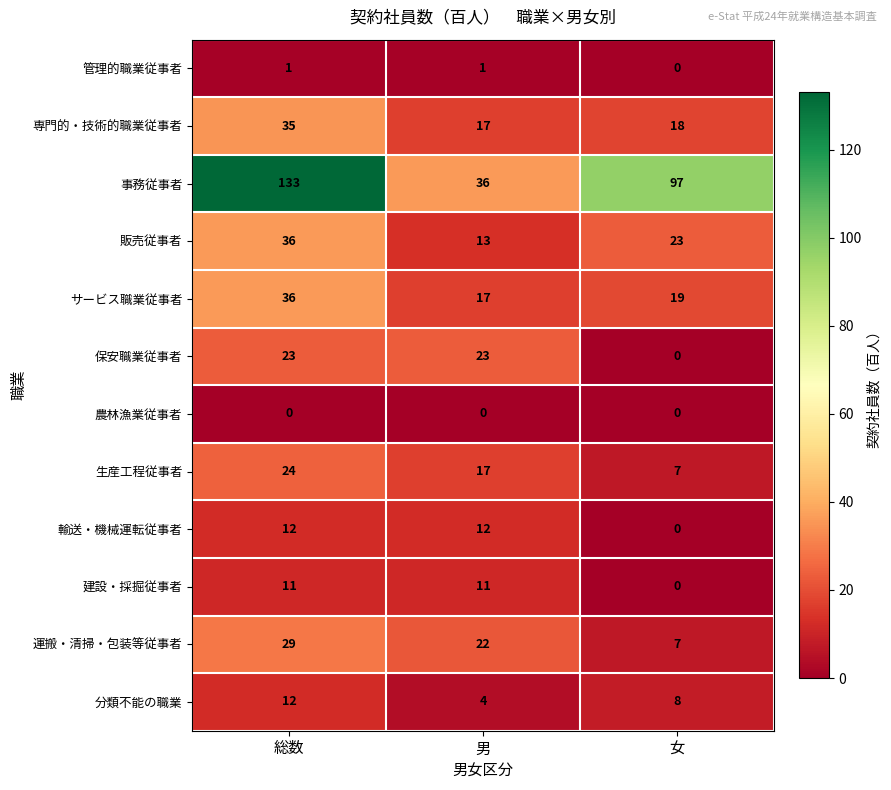

Rank the categories by 生産工程従事者 value from highest to lowest.

総数, 男, 女